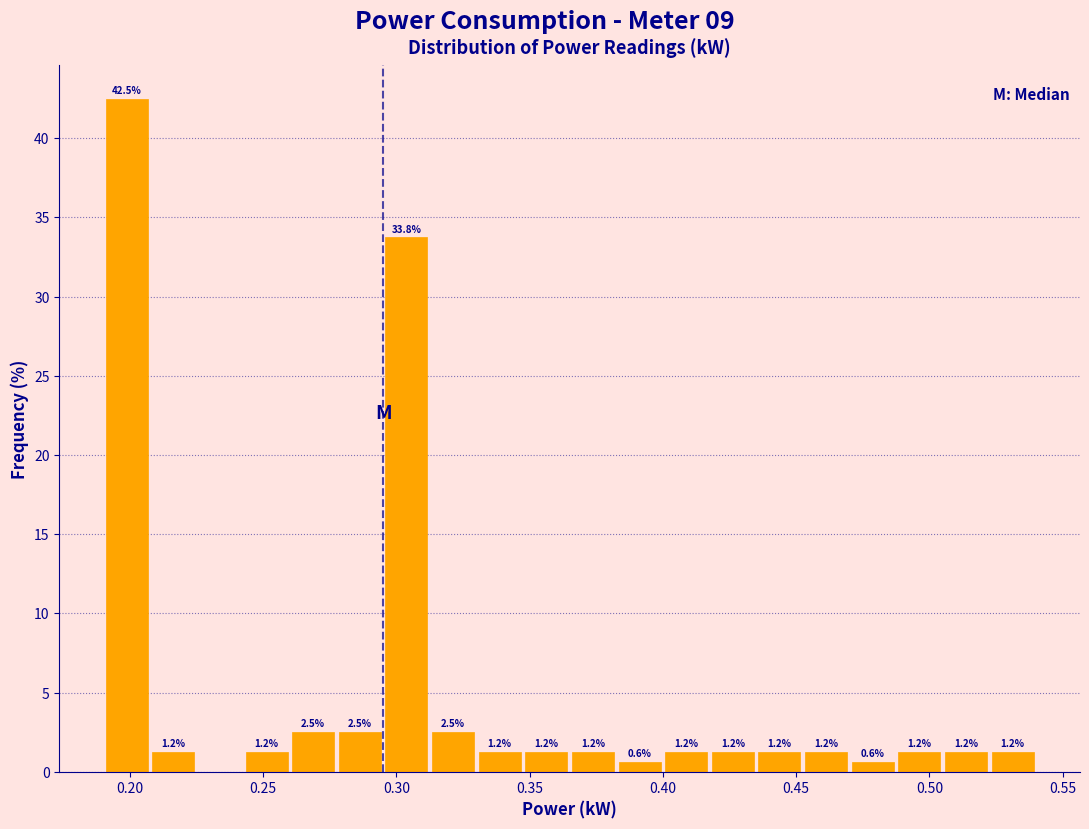

Read against the x-axis, roughly where is the centre of the tallest bar?

0.200